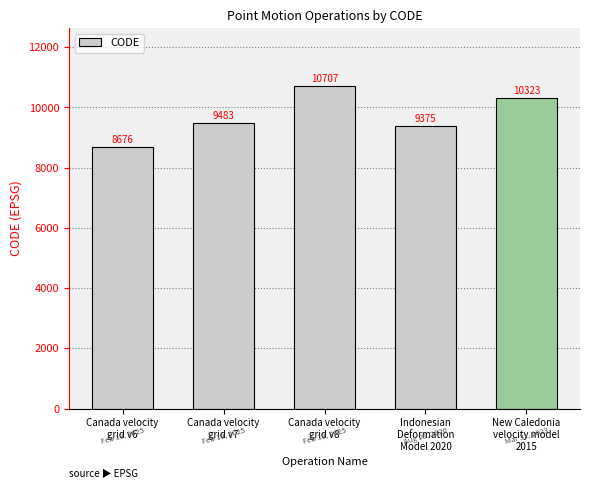

What position from the right is Canada velocity
grid v7?

4